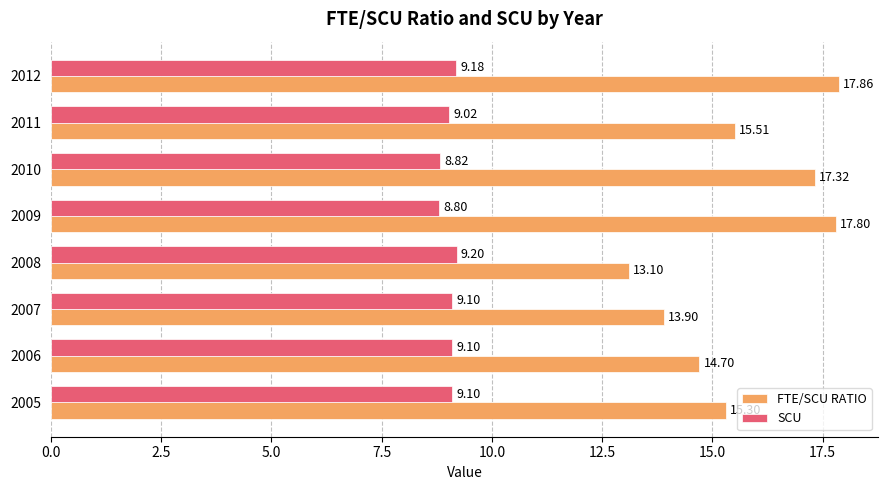

Rank the series by their maximum value, from highest to lowest.

FTE/SCU RATIO, SCU